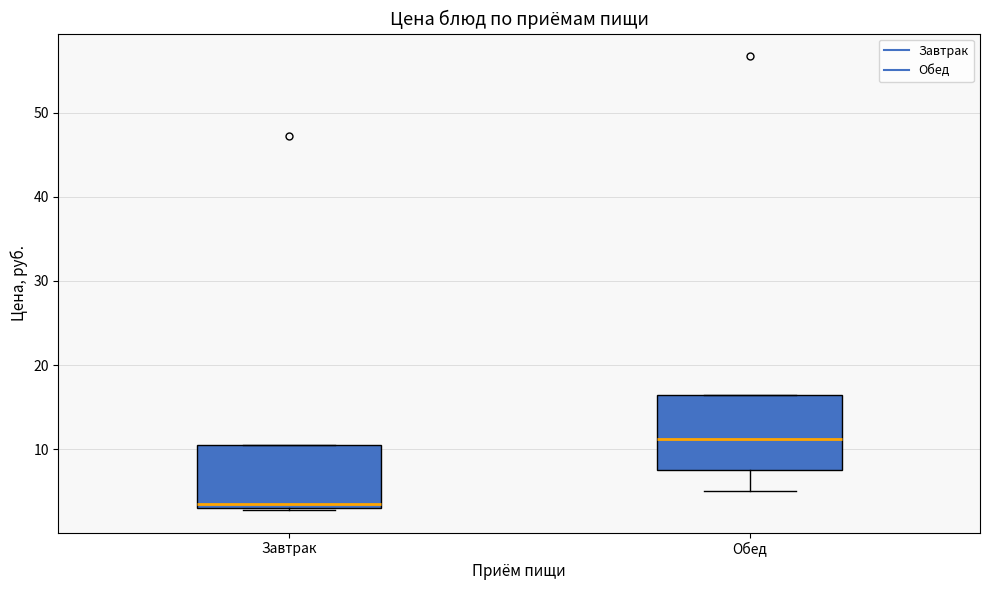

Comparing the boxes themselves (not the whiskers), which one is the tallest?

Обед